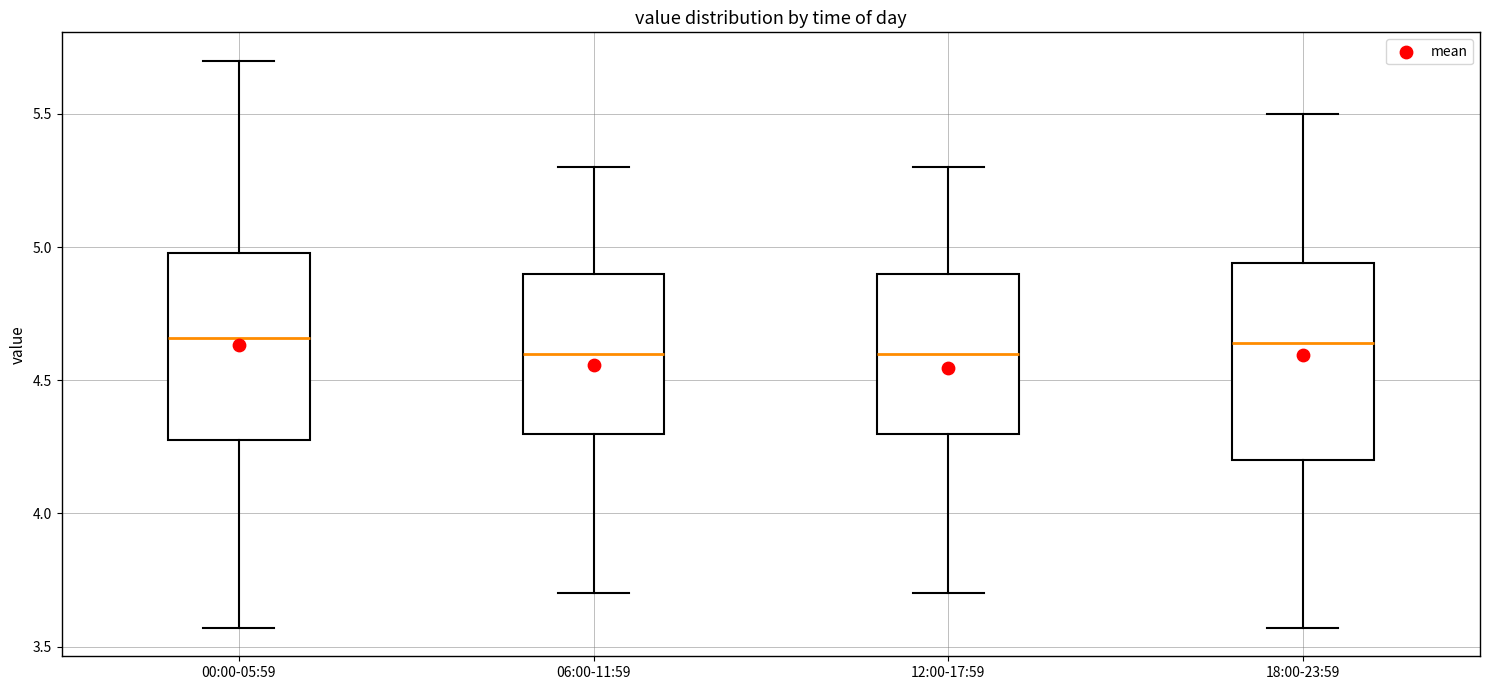

Where does the lower whisker of the box for 18:00-23:59 end on the y-axis? The values are not printed on the chart, so give them approximately, as read against the axis.

3.55